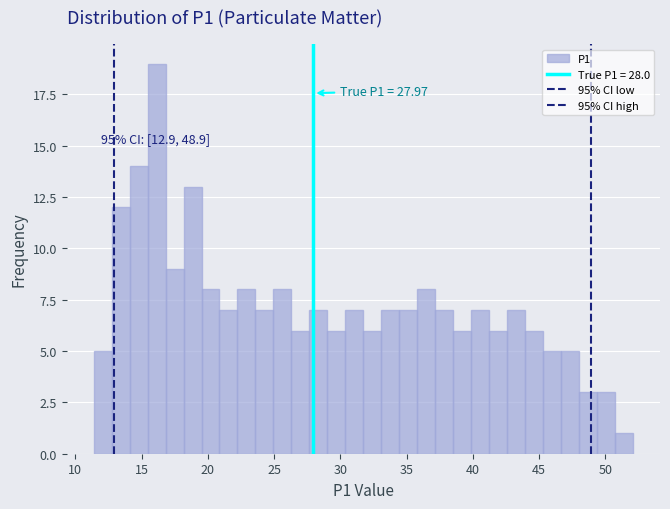

Read against the x-axis, roughly where is the centre of the tallest bar?

16.0